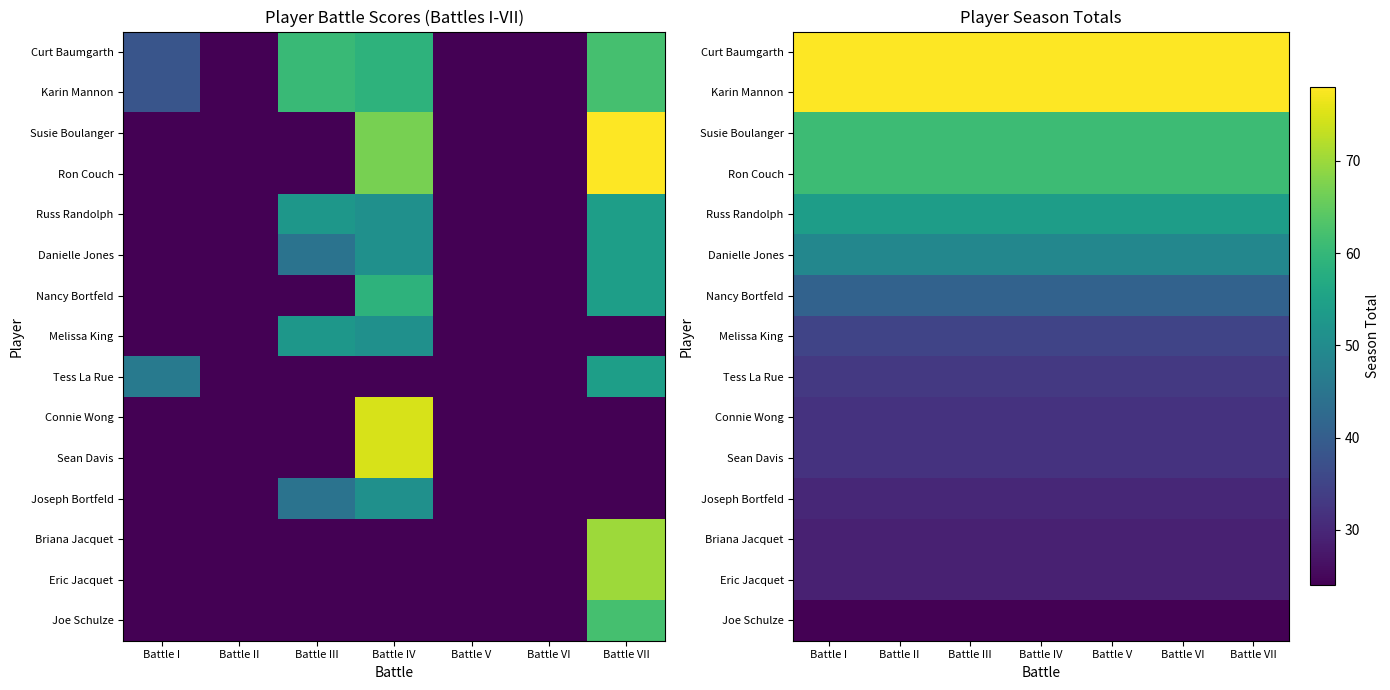

True or false: Sean Davis has a value of 15 at Battle VII.

False